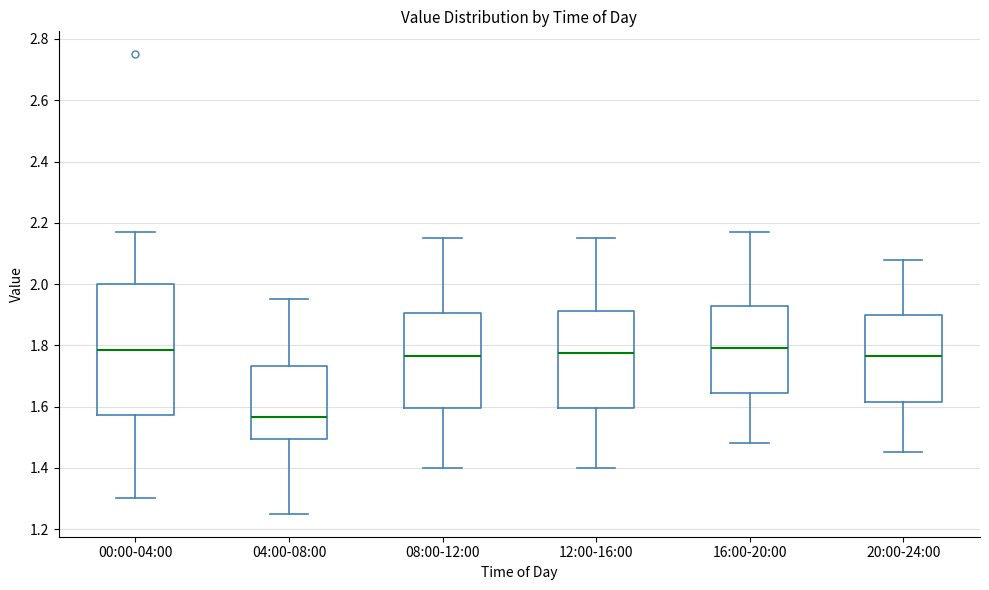

Reading left to right, read every box against the y-axis: the position of its median line, the range the box covers, and the ends of its whiskers. The values are not printed on the chart, so give them approximately, as read against the axis.

00:00-04:00: median 1.78, box 1.58 to 2.00, whiskers 1.30 to 2.18
04:00-08:00: median 1.56, box 1.50 to 1.74, whiskers 1.26 to 1.96
08:00-12:00: median 1.76, box 1.60 to 1.90, whiskers 1.40 to 2.16
12:00-16:00: median 1.78, box 1.60 to 1.92, whiskers 1.40 to 2.16
16:00-20:00: median 1.80, box 1.64 to 1.92, whiskers 1.48 to 2.18
20:00-24:00: median 1.76, box 1.62 to 1.90, whiskers 1.46 to 2.08